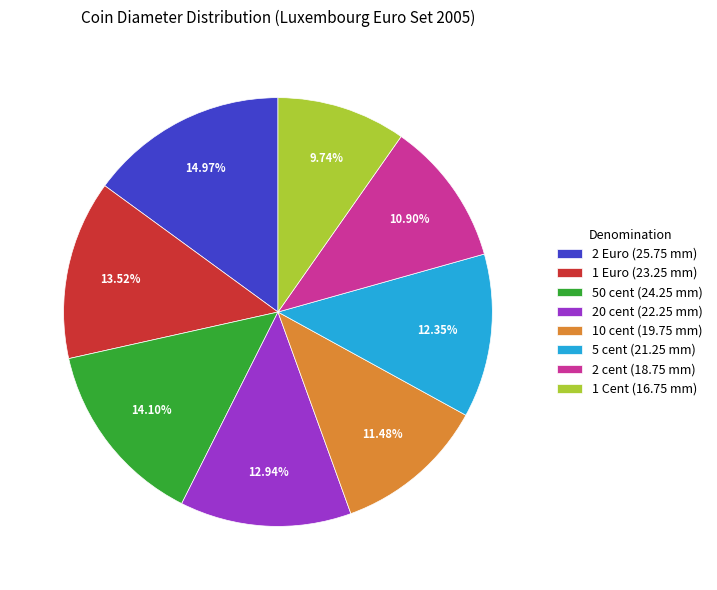

Is there any slice that represents more than half of the pie?

No